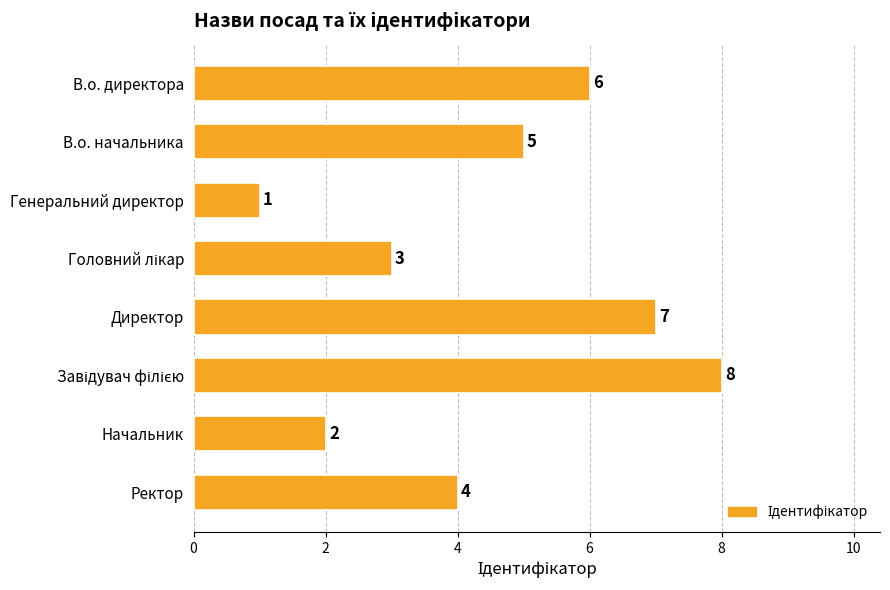

What is the change in value from Директор to Ректор?

-3